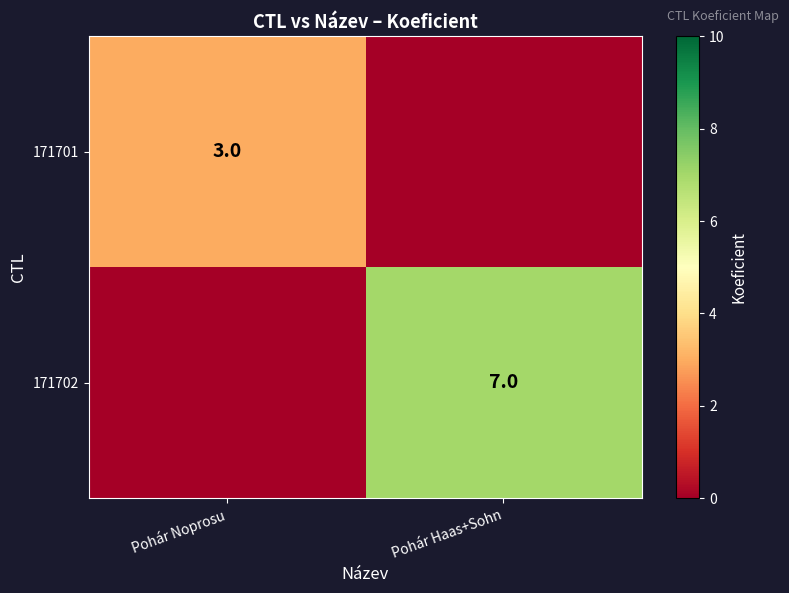

True or false: 171702 has a value of 7 at Pohár Haas+Sohn.

True